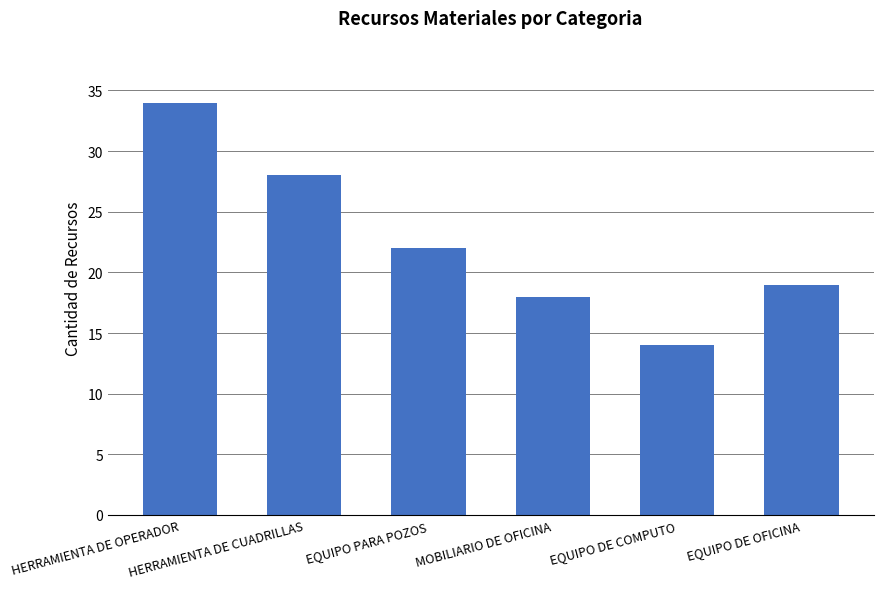

Reading right to left, what are all the values shown in this chart?

19	14	18	22	28	34